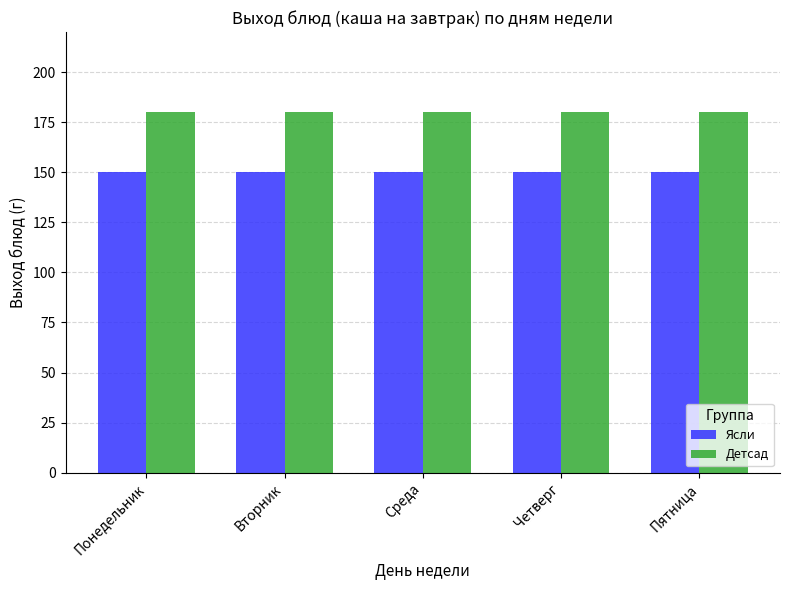

List the series in order of their overall mean, highest first.

Детсад, Ясли